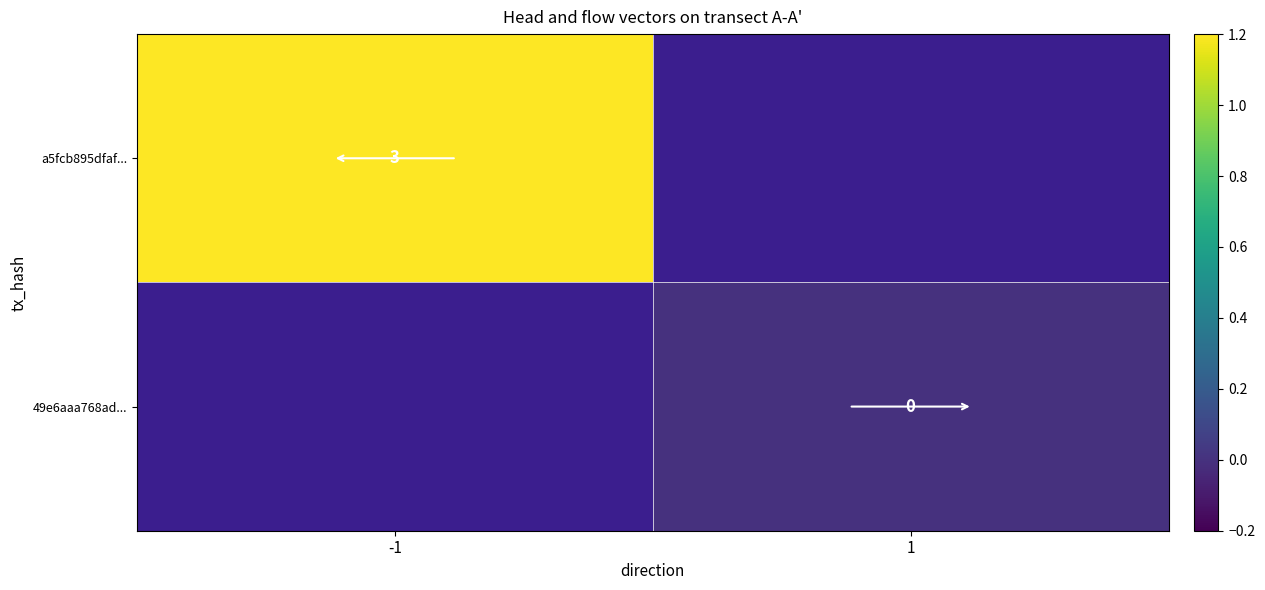

Is it true that a5fcb895dfaf... equals 3 at -1?

True